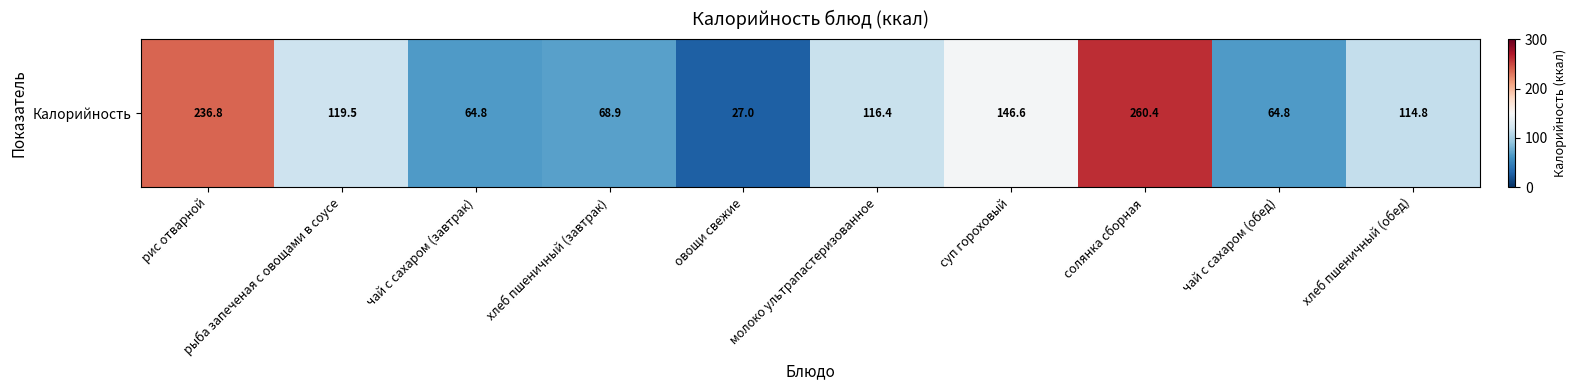

Rank the categories by value from highest to lowest.

солянка сборная, рис отварной, суп гороховый, рыба запеченая с овощами в соусе, молоко ультрапастеризованное, хлеб пшеничный (обед), хлеб пшеничный (завтрак), чай с сахаром (завтрак), чай с сахаром (обед), овощи свежие